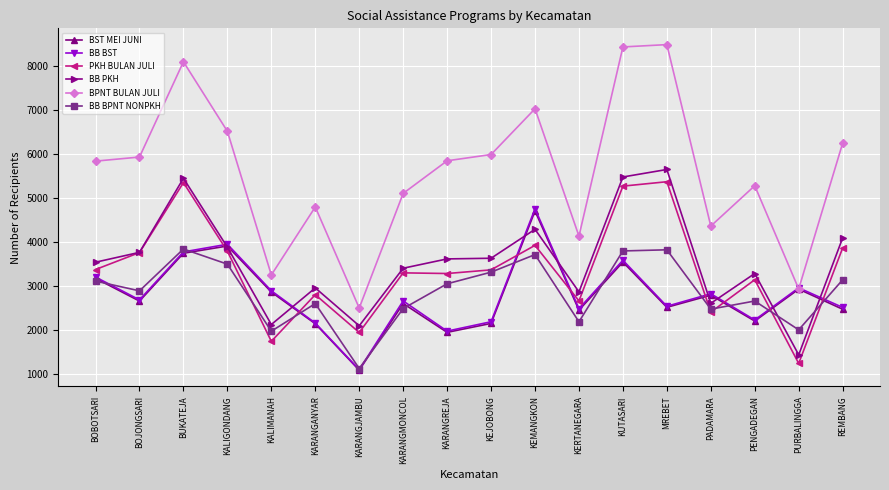

Which series has the widest spread of values?

BPNT BULAN JULI